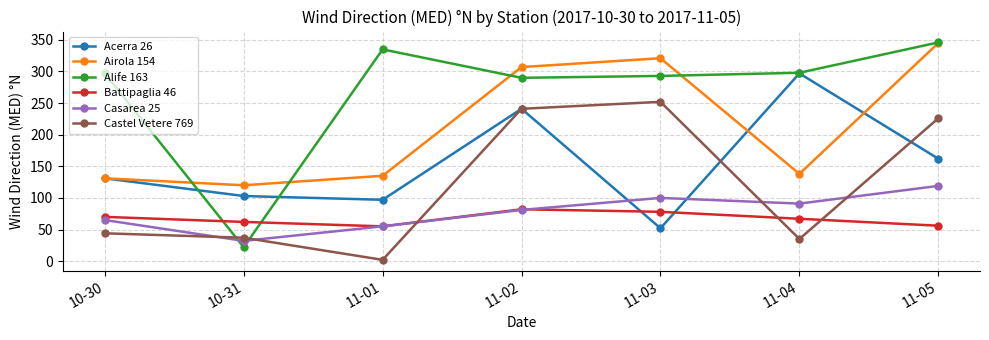

Does the chart have visible grid lines?

Yes